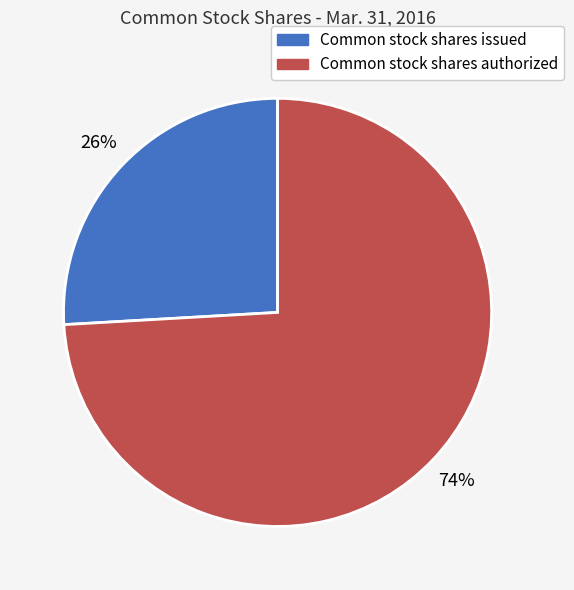

How many slices are in this pie chart?

2